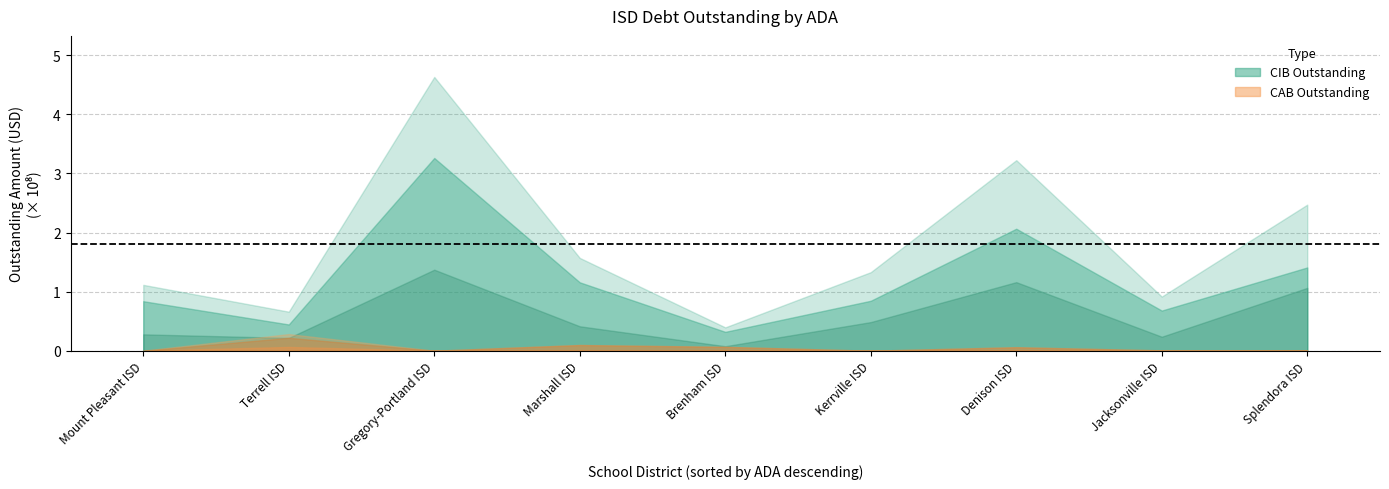

Where does the CIBPrincipalOutstanding series first go above 84510000?

Gregory-Portland ISD